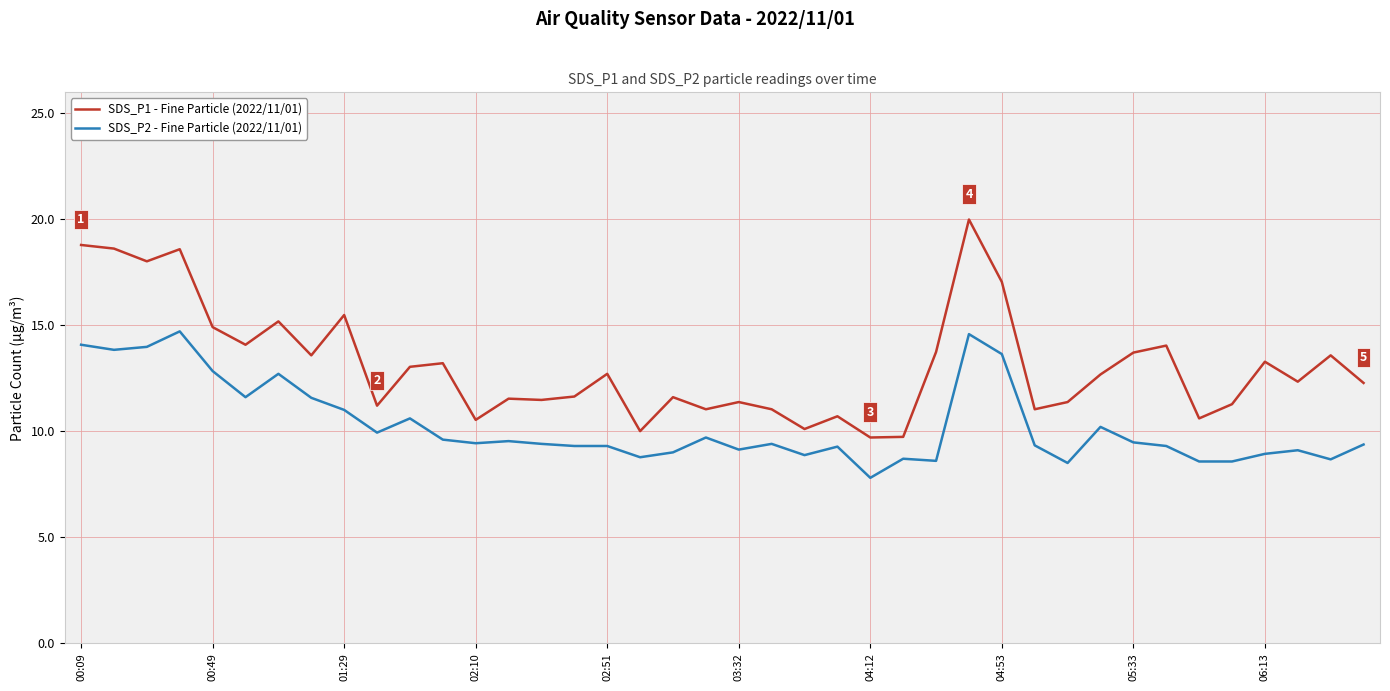

What is the greatest value displayed?

20.0